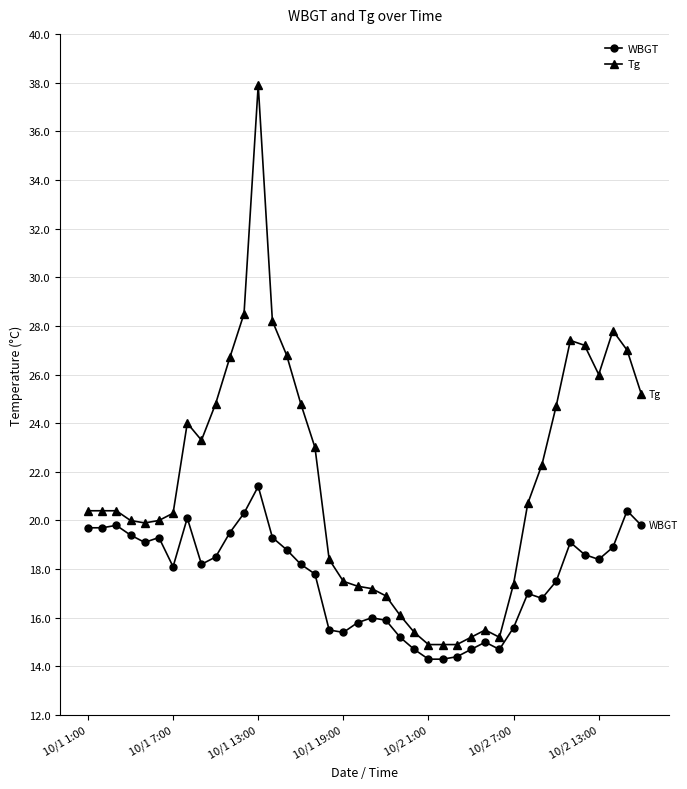

What is the highest value of the Tg series?

37.9